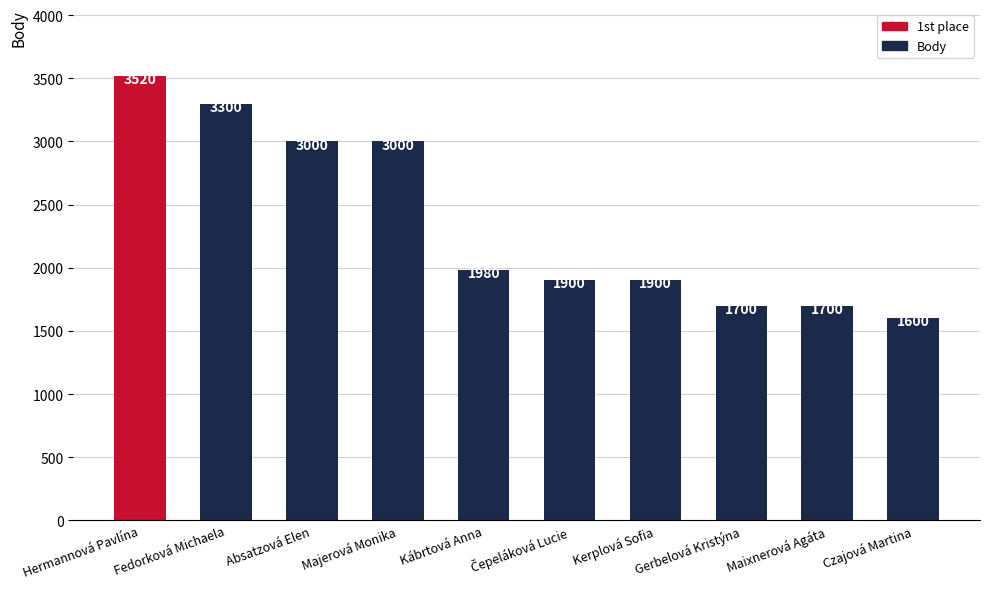

Reading left to right, list all the values displayed in this chart.

3520	3300	3000	3000	1980	1900	1900	1700	1700	1600